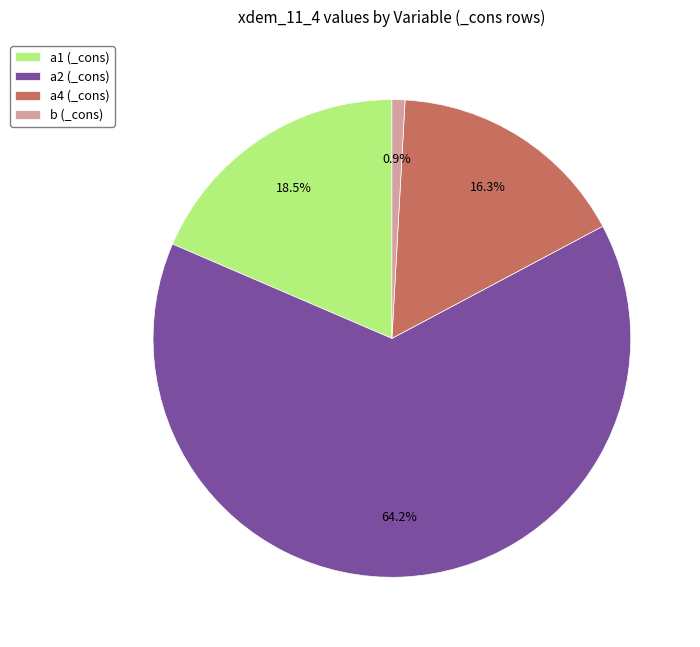

What portion of the pie excludes b (_cons)?

99.1%